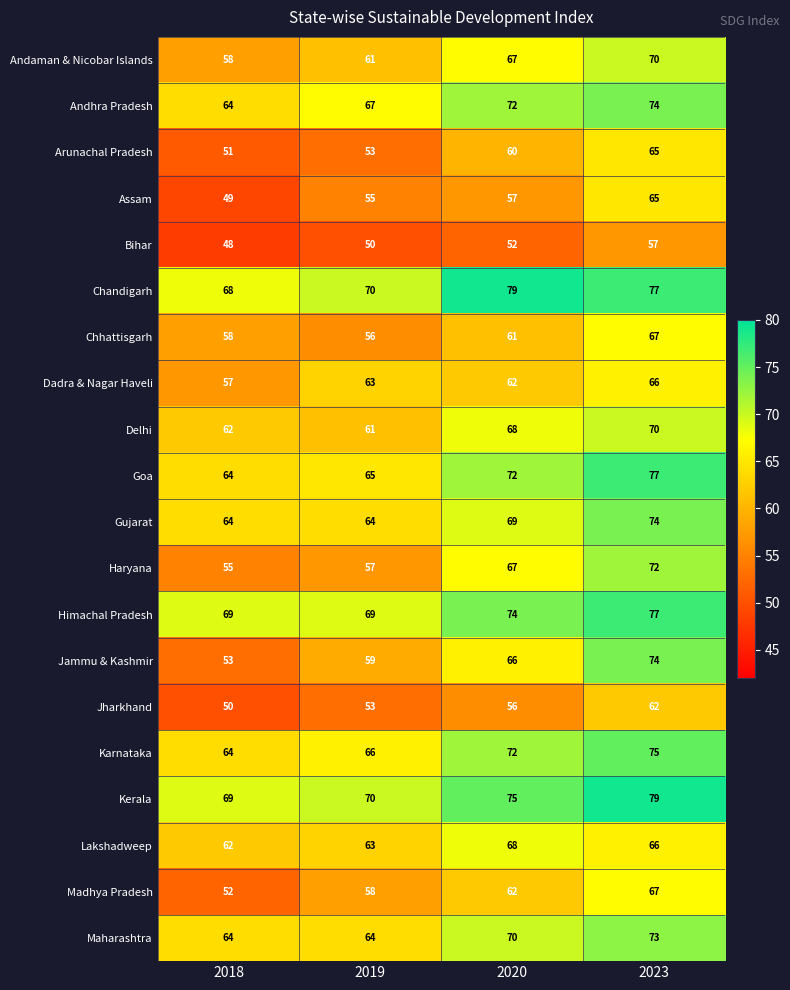

Is it true that Chandigarh equals 79 at 2020?

True